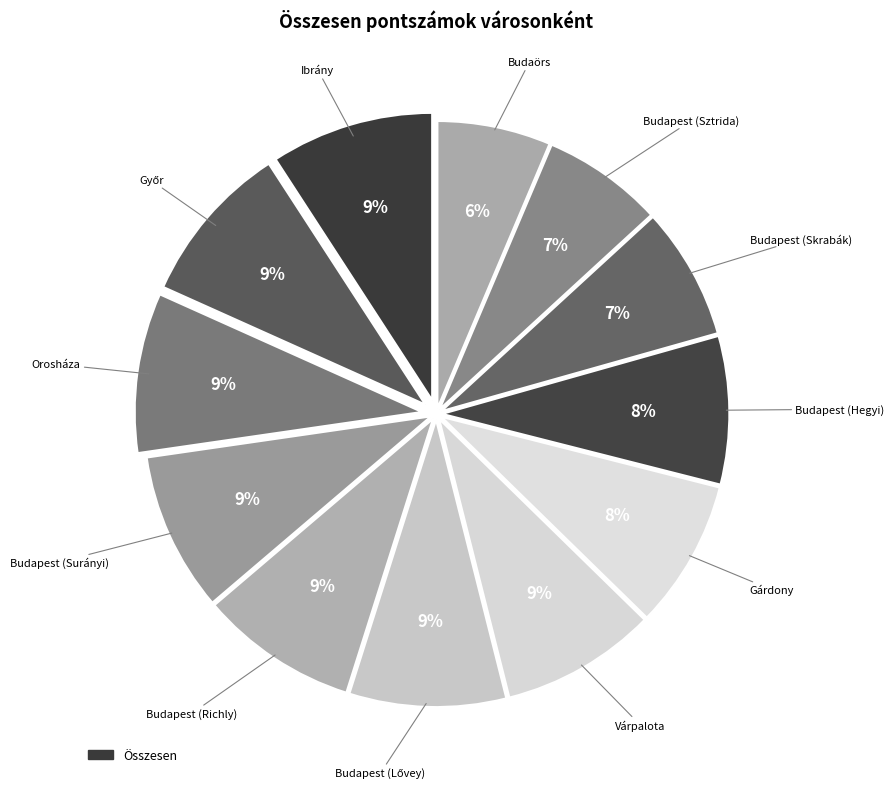

How many segments does this pie chart have?

12